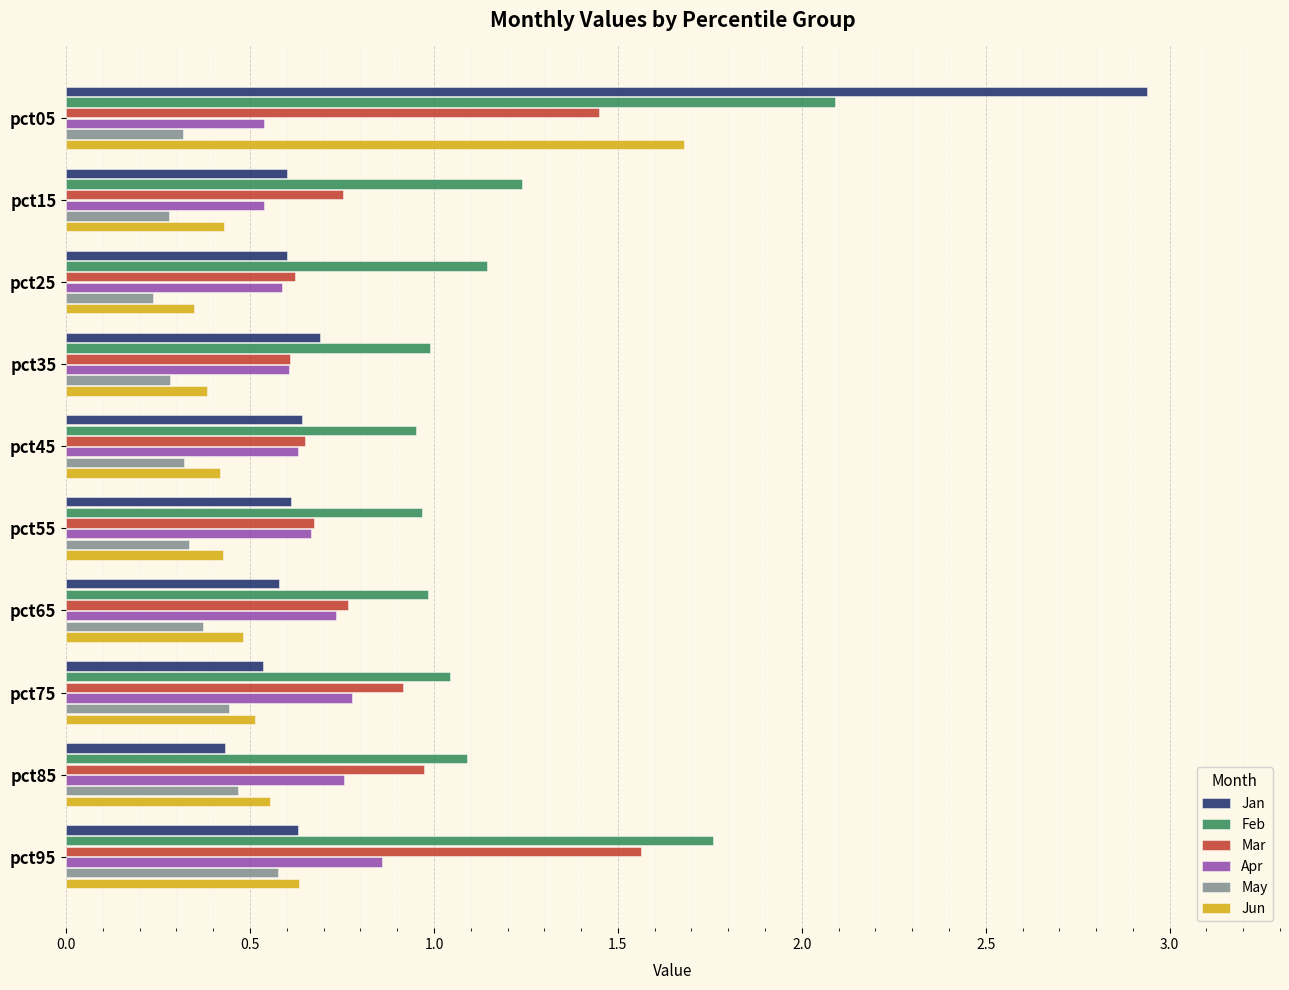

Which label corresponds to the largest value in the chart?

pct05